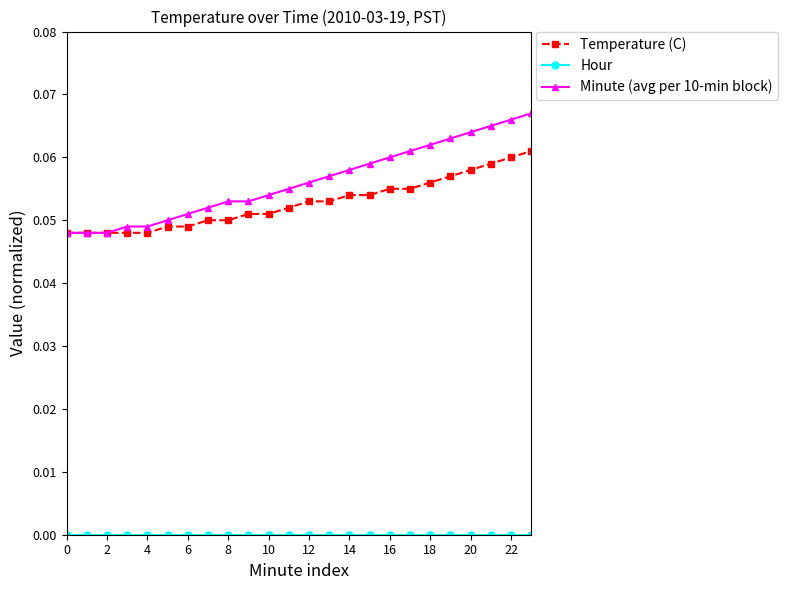

Which series has the largest range (max minus min)?

Minute (avg per 10-min block)